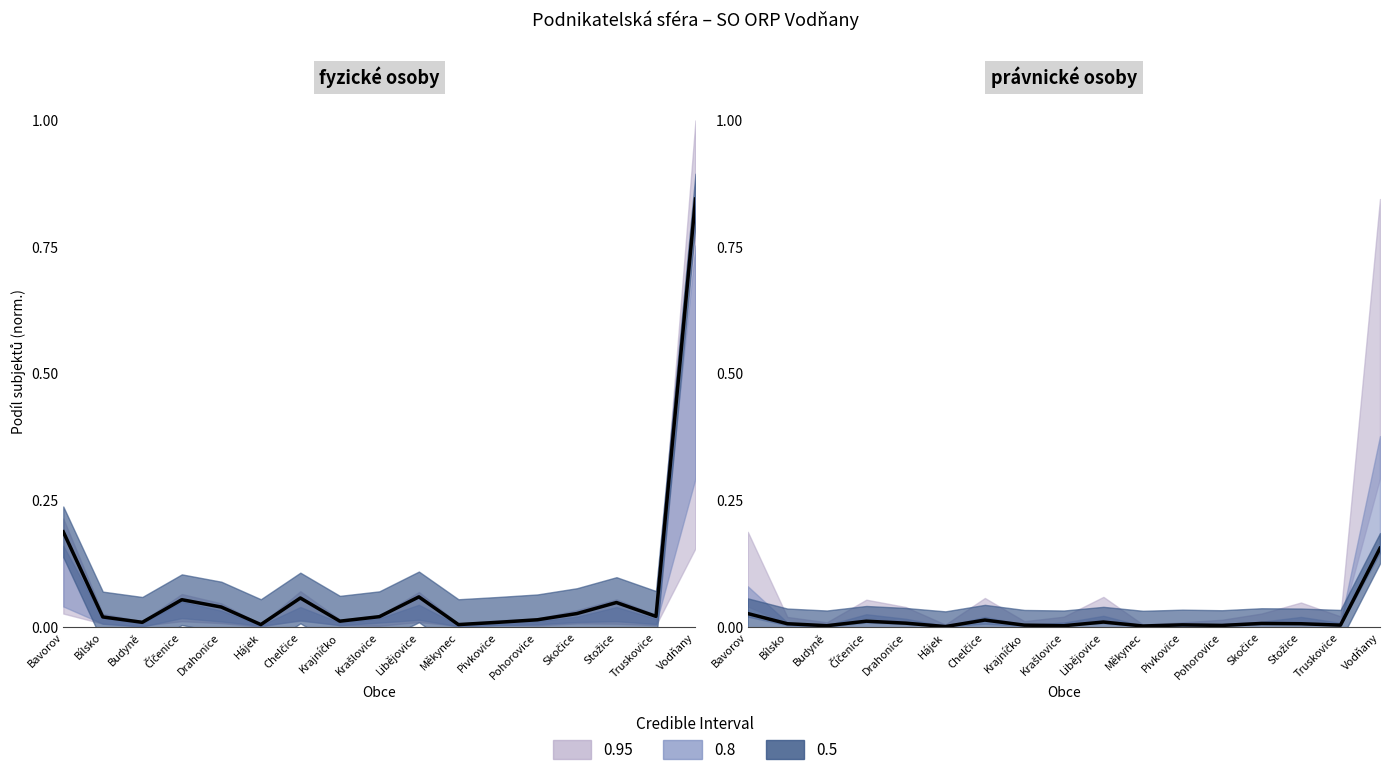

What position from the left is Číčenice?

4